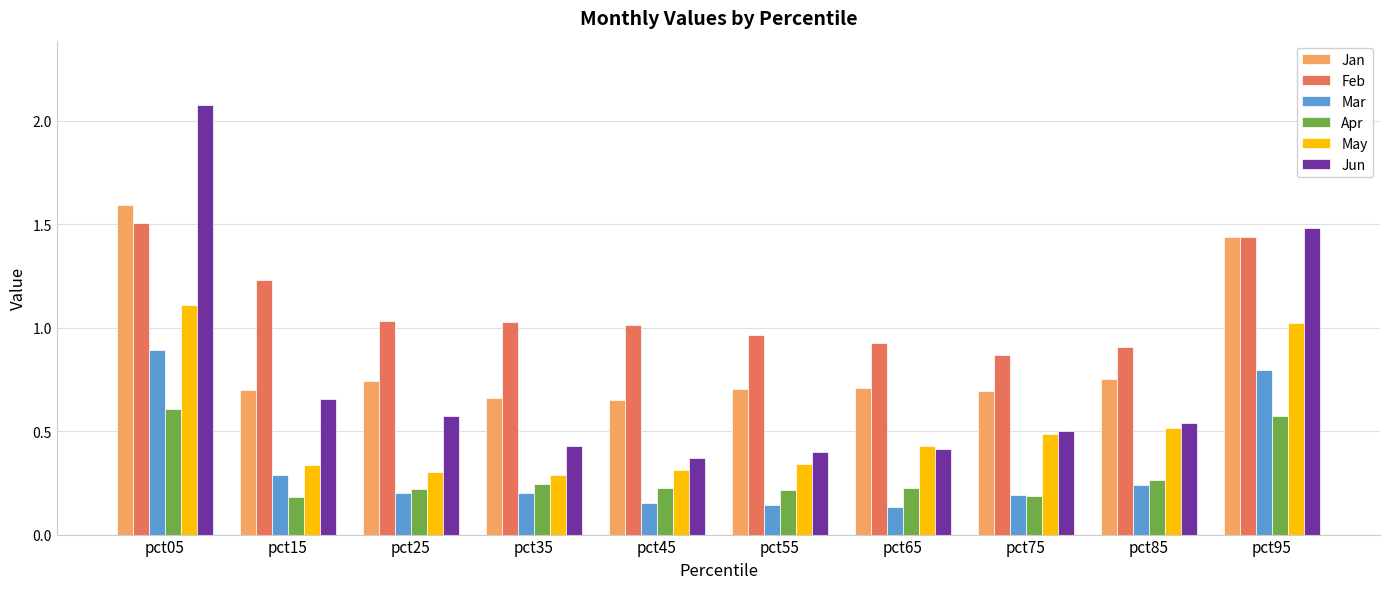

At how many categories does at least one series exceed 0?

10